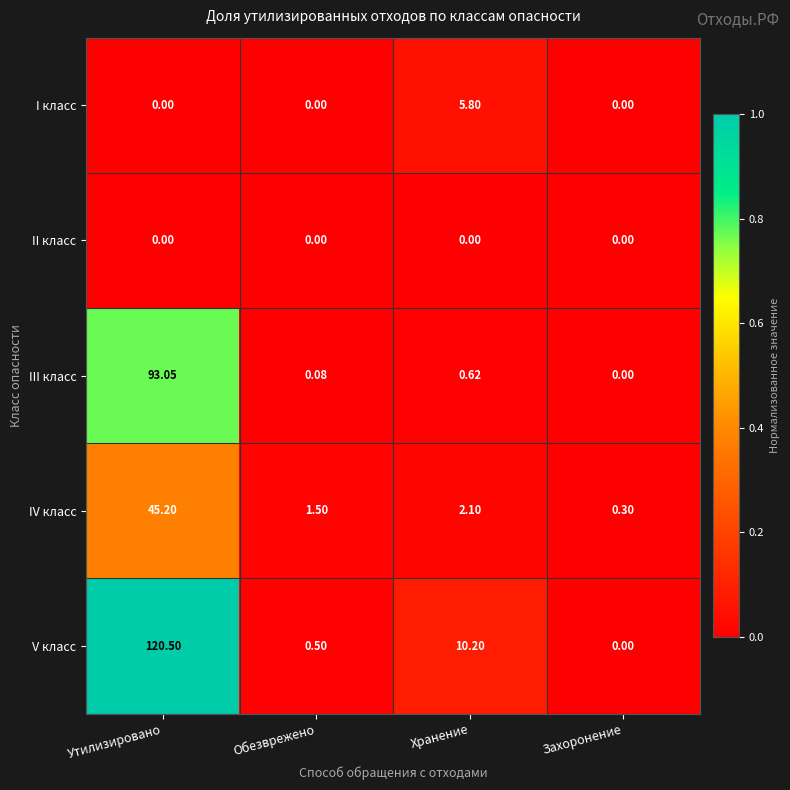

At which label is IV класс closest to 22?

Хранение